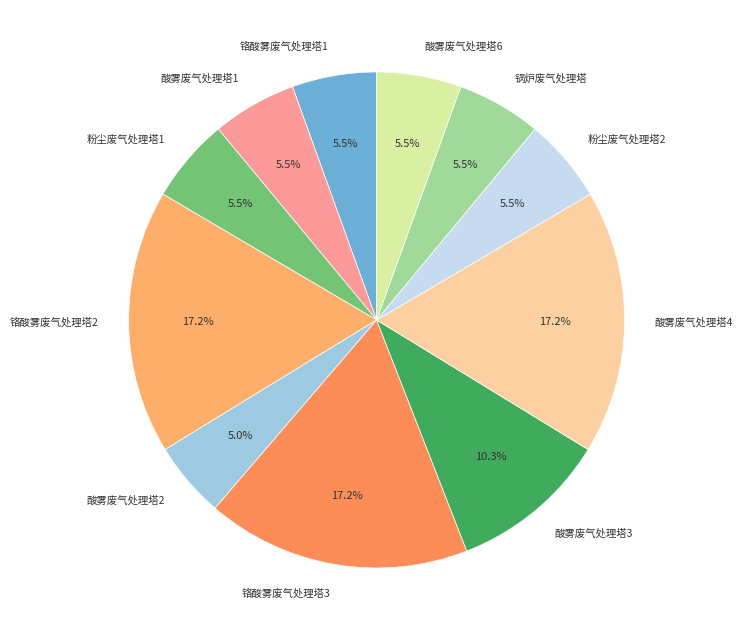

True or false: 铬酸雾废气处理塔2 accounts for 31% of the total.

False